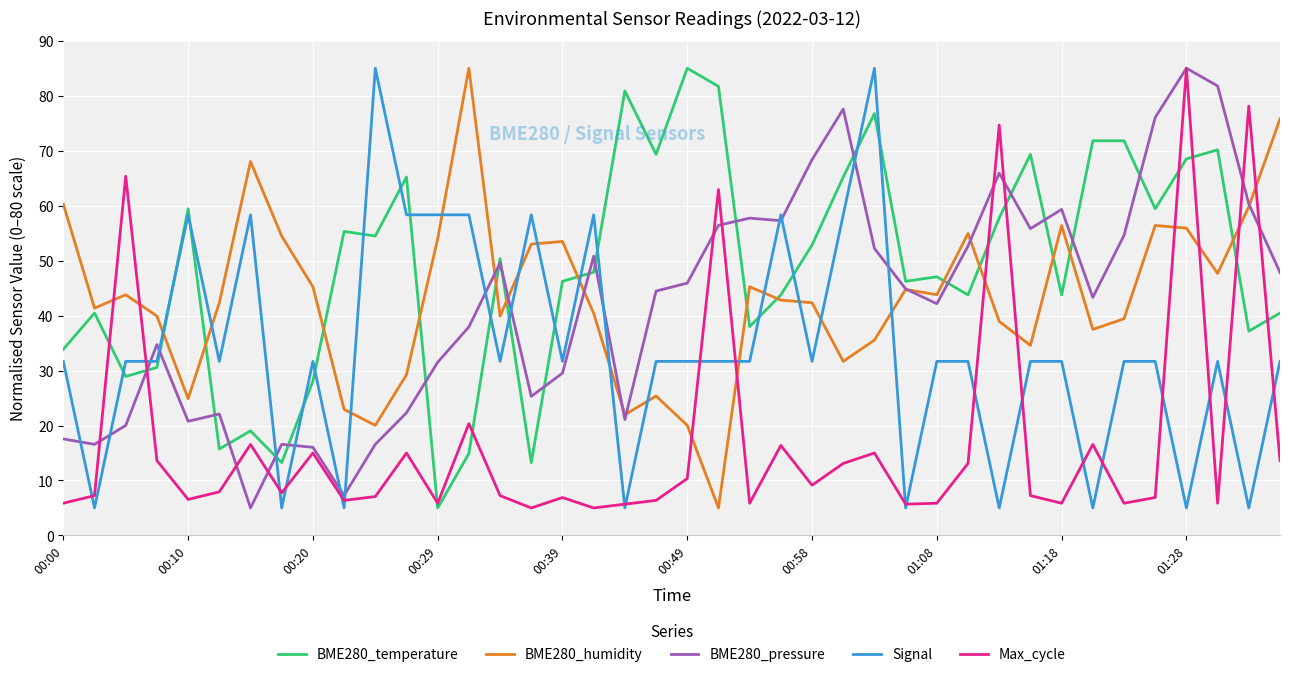

What is the difference between the second highest and second lowest values in the Signal series?

80.0